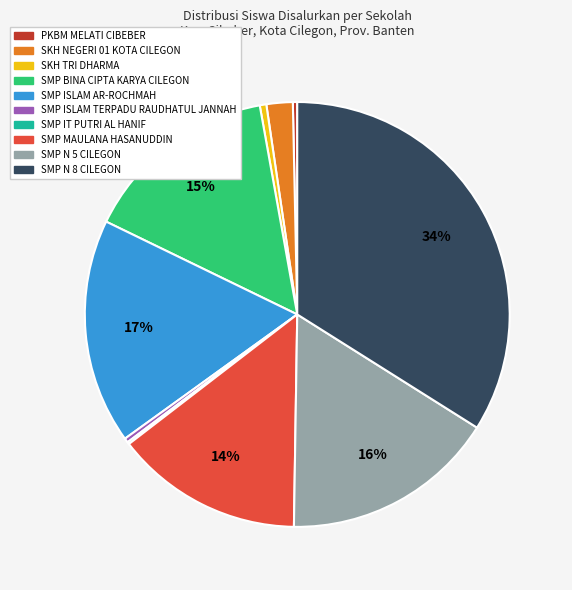

Is the sum of SMP N 5 CILEGON and PKBM MELATI CIBEBER greater than half?

No